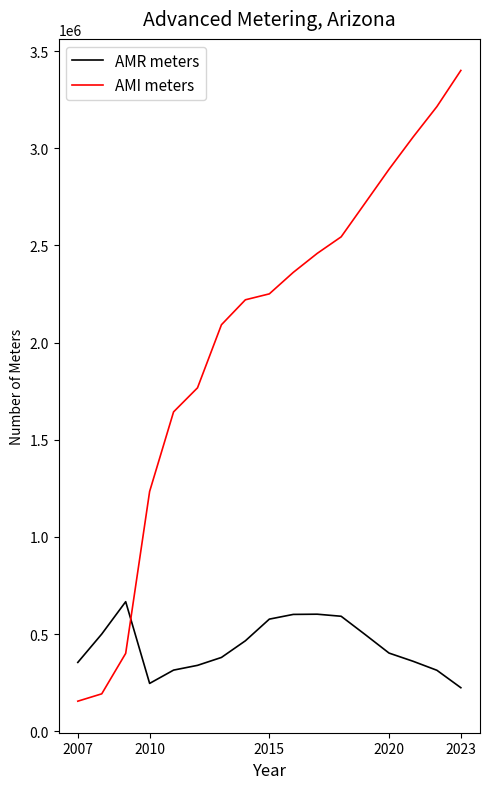

True or false: AMR meters and AMI meters cross at least once.

True